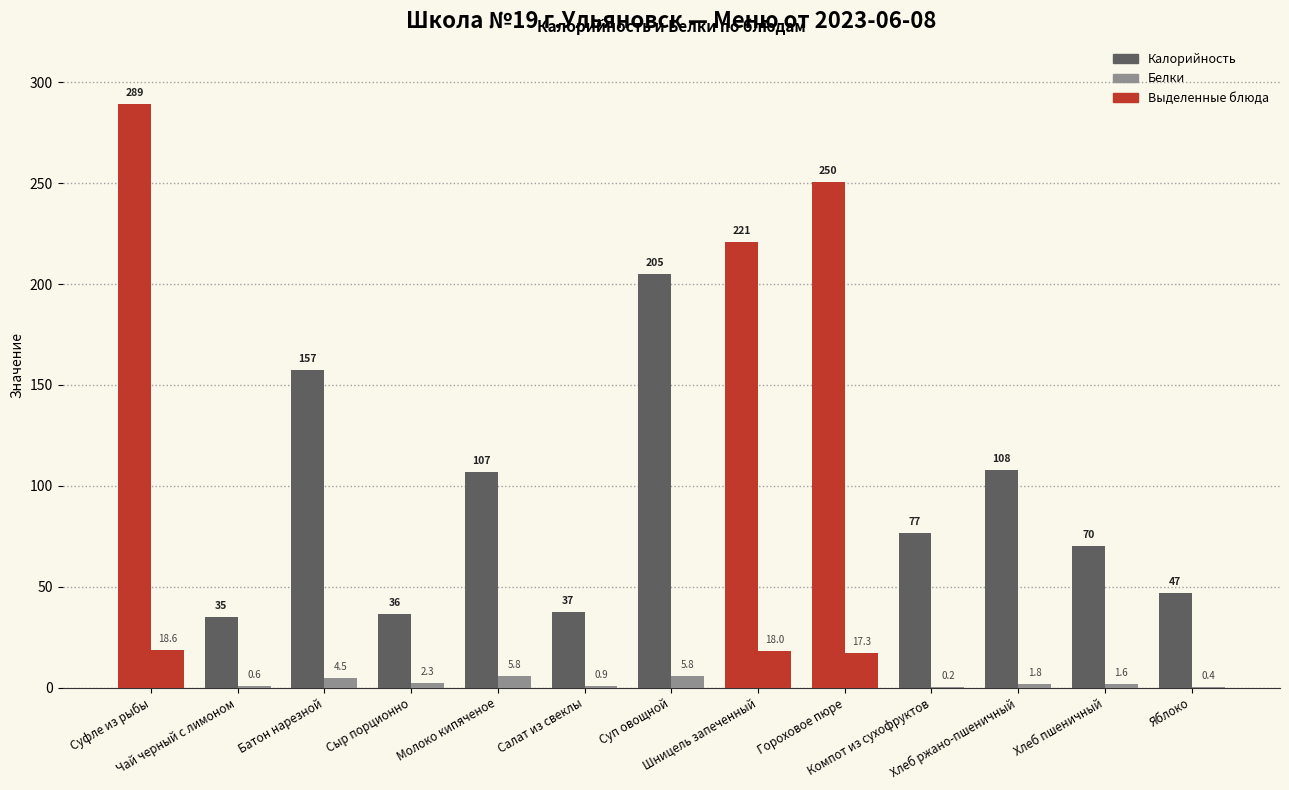

At how many categories does at least one series exceed 287?

1